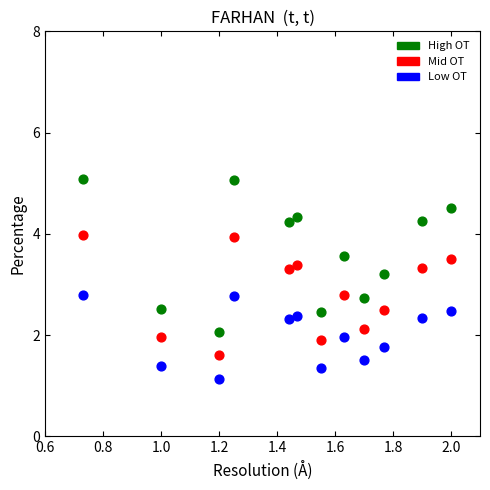

Which series reaches the minimum Y coordinate?

Low OT